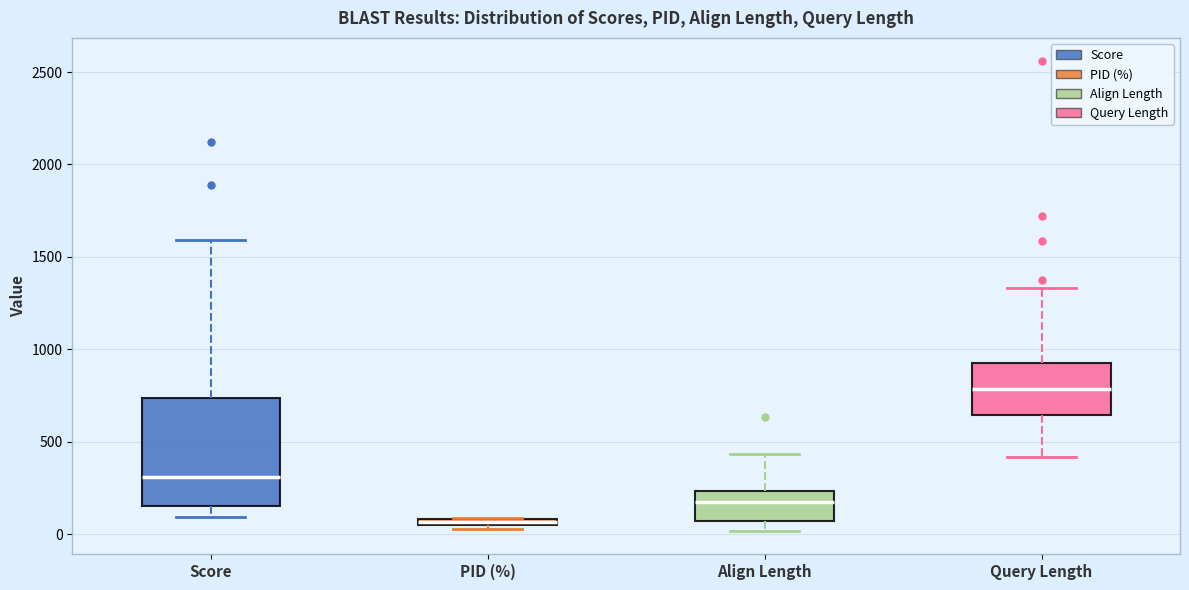

Which box is the tallest, from its lower edge to its upper edge?

Score